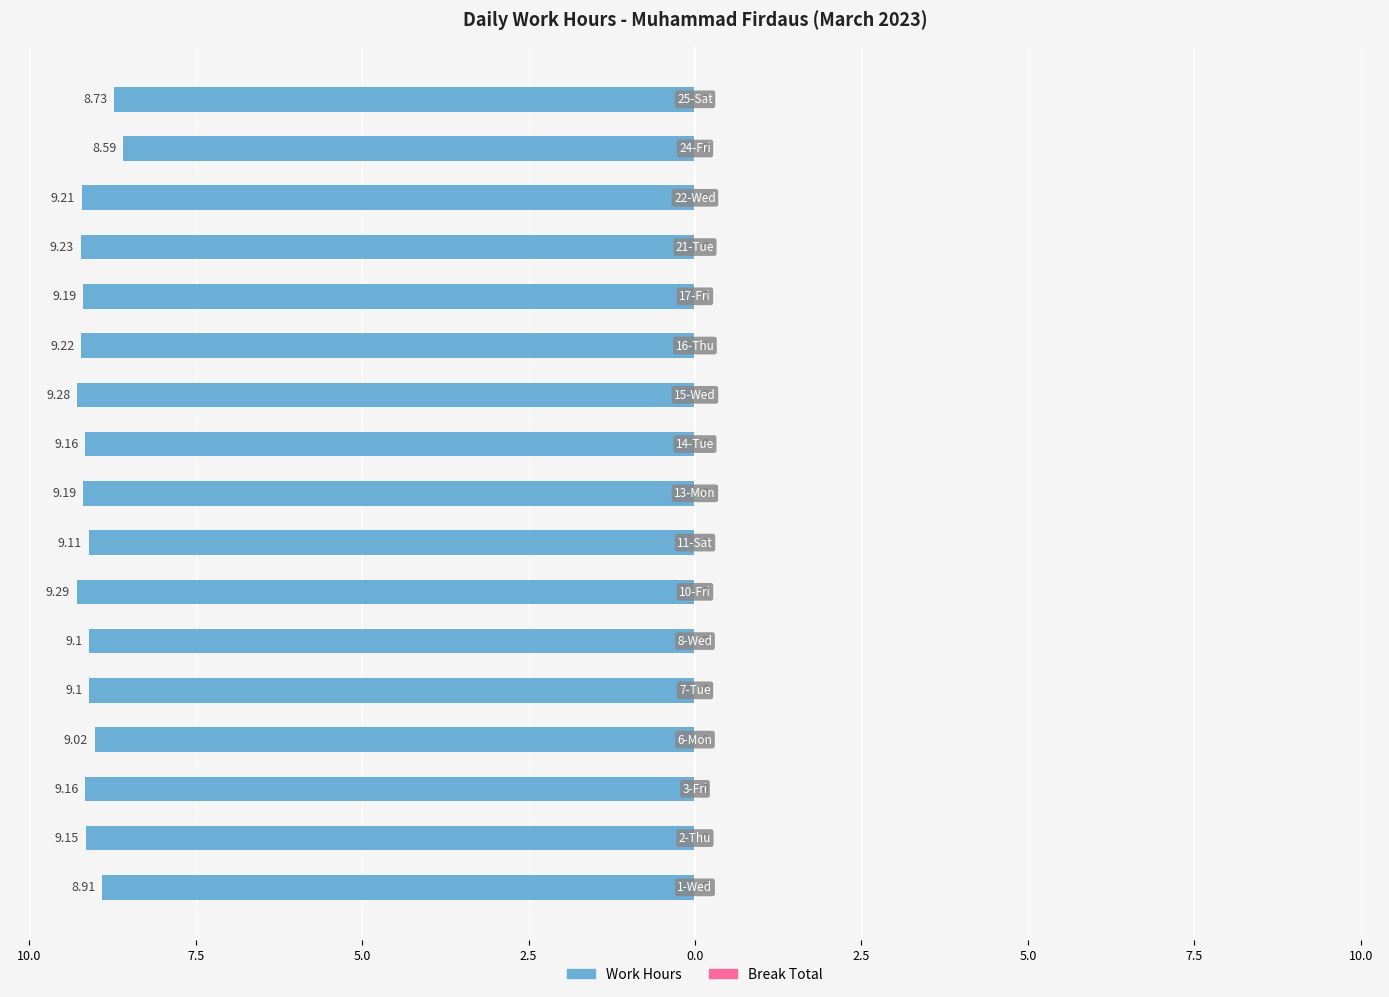

Does the chart contain any negative values?

Yes